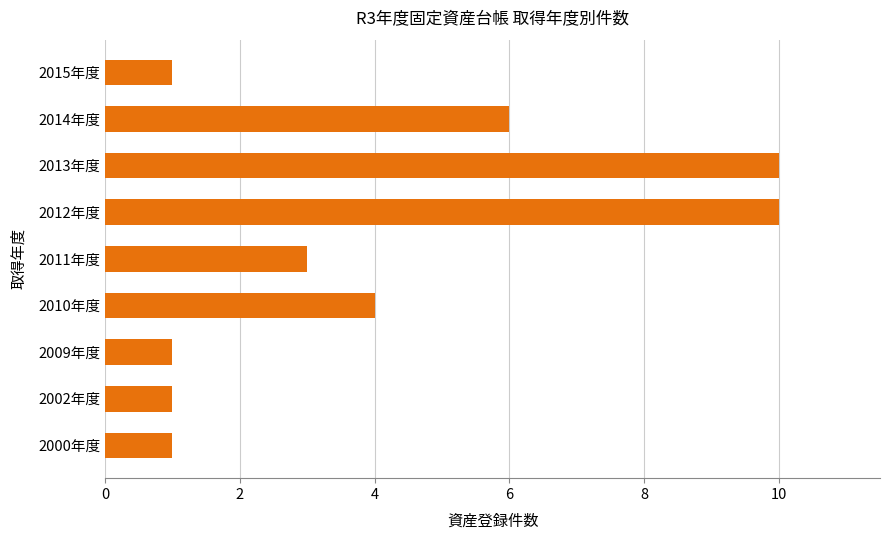

What is the average value?

4